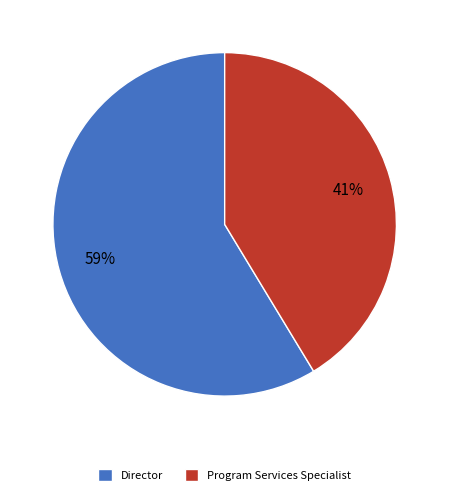

Is it true that Program Services Specialist is 41% of the pie?

True